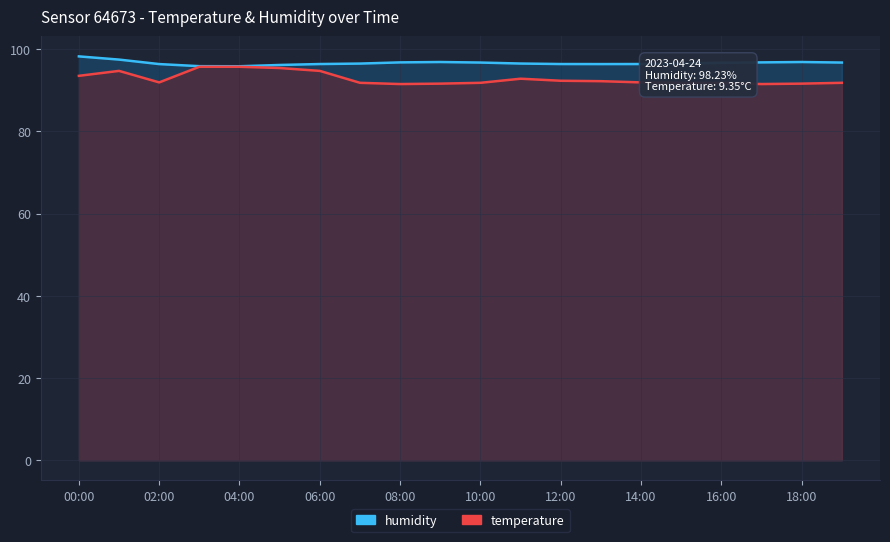

What is the label of the 7th point from the left?

06:00